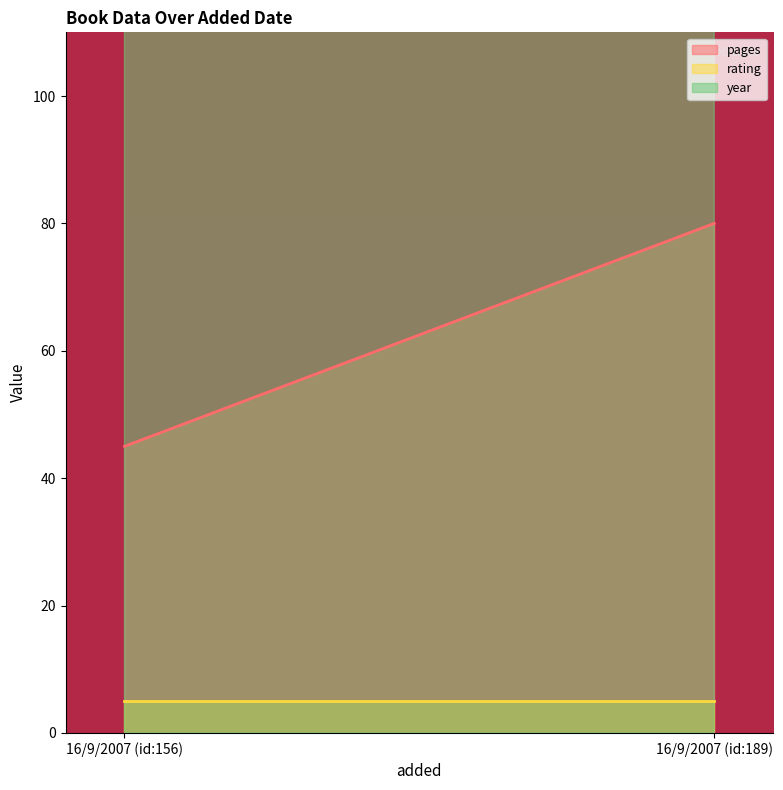

Which label corresponds to the smallest value in the chart?

16/9/2007 (id:156)